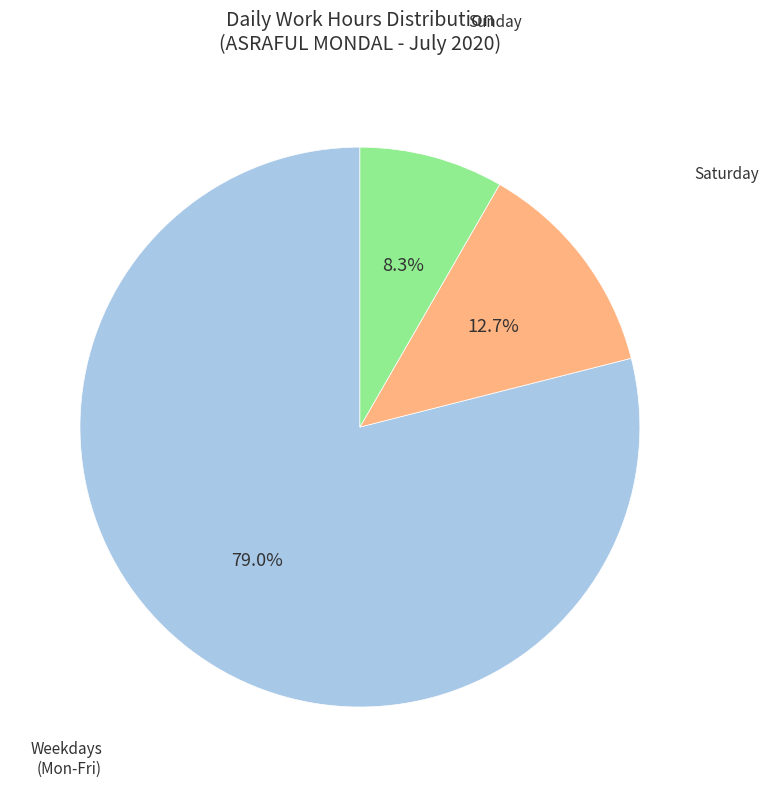

How many slices are in this pie chart?

3